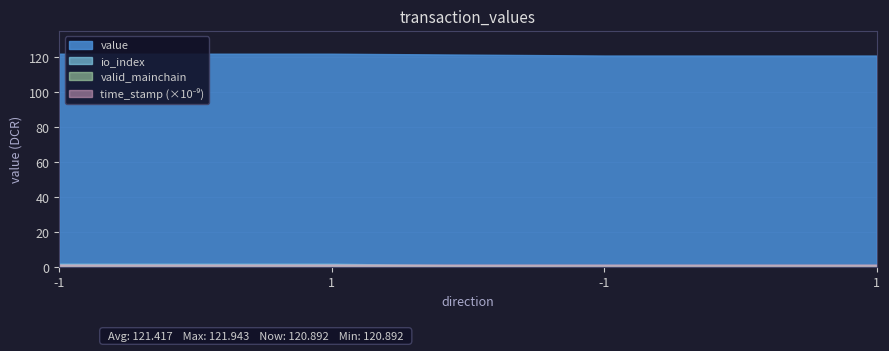

Count the number of categories in the chart.

4